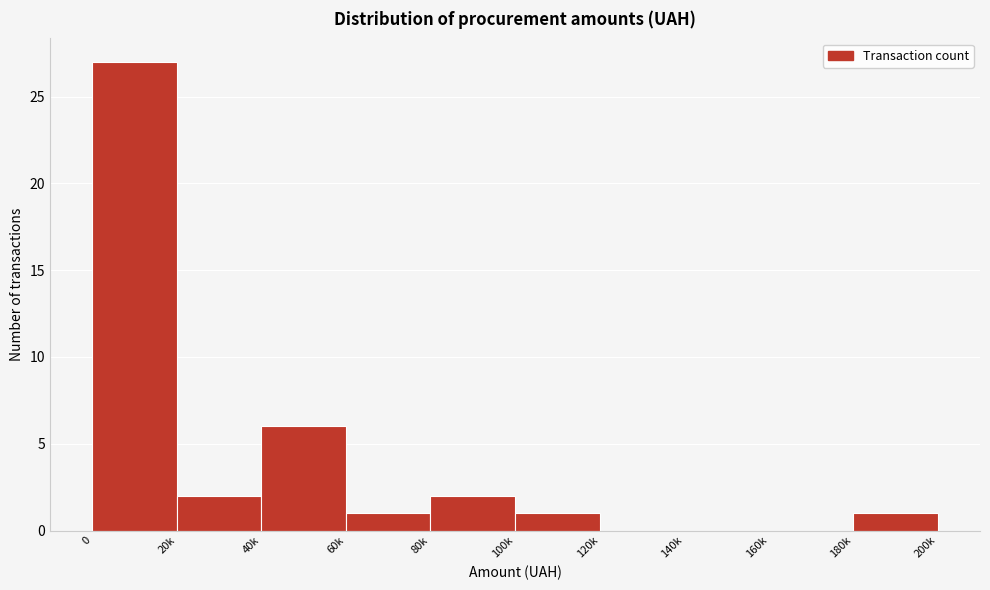

Reading left to right, list all the values displayed in this chart.

0=27	20k=2	40k=6	60k=1	80k=2	100k=1	120k=0	140k=0	160k=0	180k=1